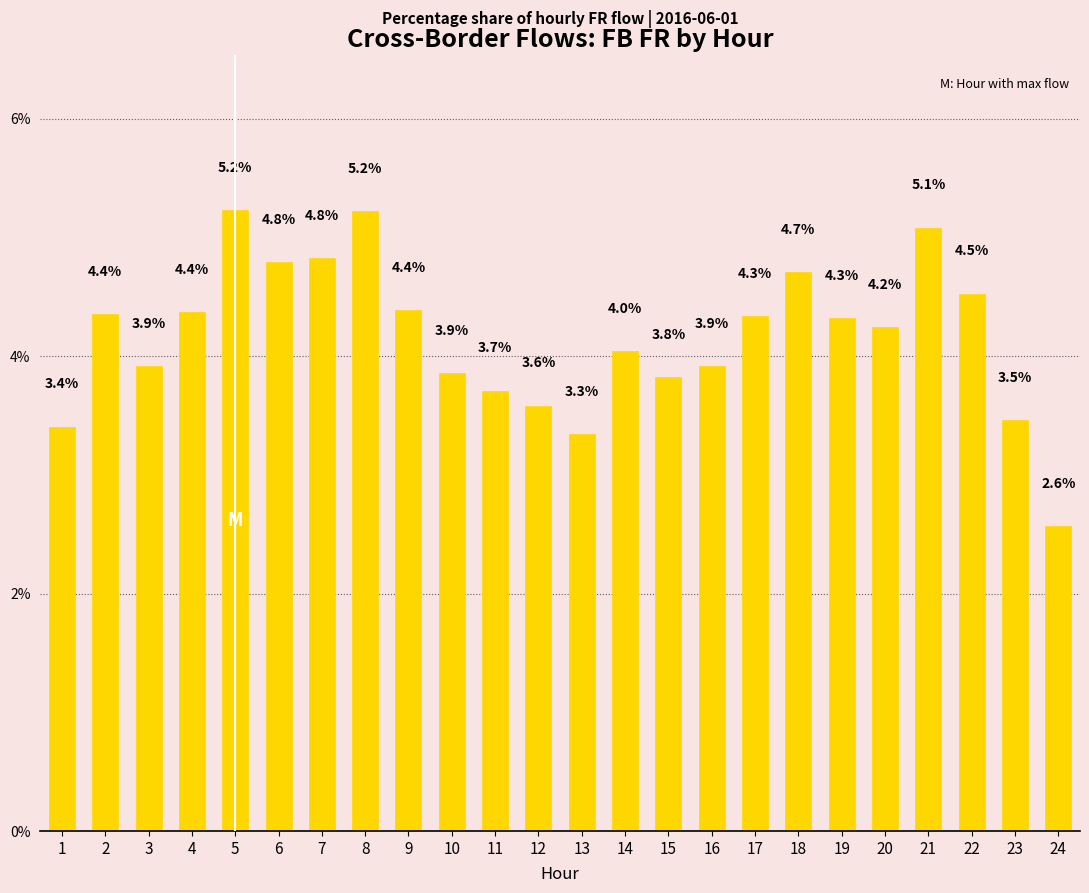

What is the sum of the values at 23 and 8?

8.7